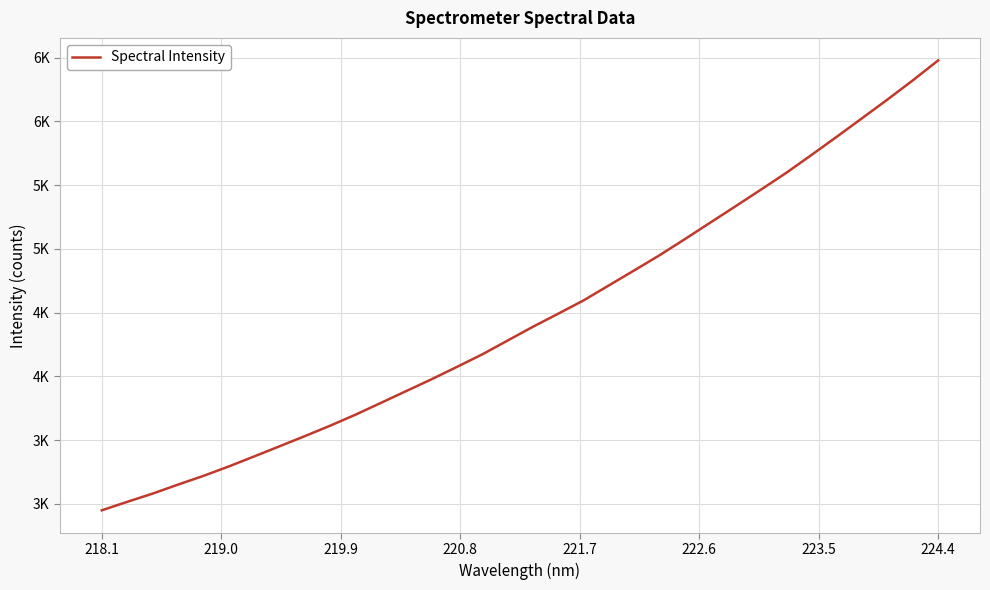

Does the chart have visible grid lines?

Yes